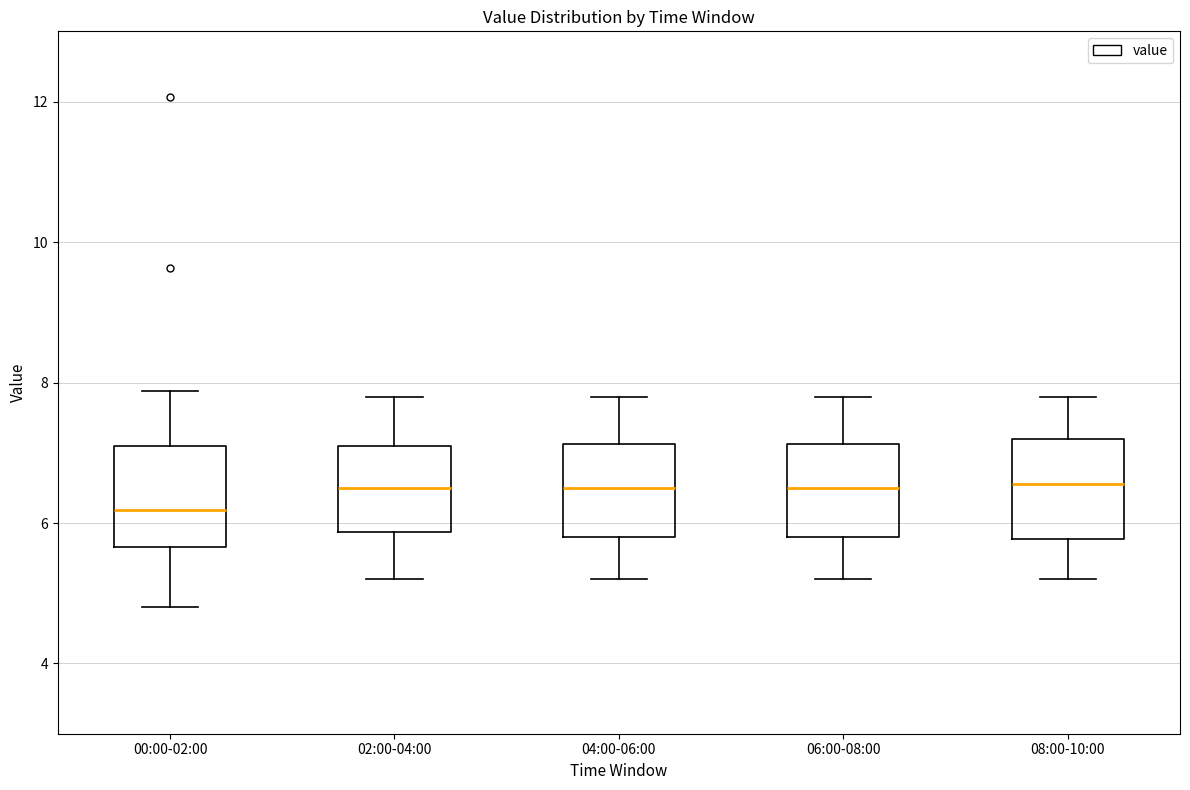

Reading left to right, transcribe this box plot: for each box, give where its median line is, the range the box spans, and where its two whiskers end, as read against the y-axis. The values are not printed on the chart, so give them approximately, as read against the axis.

00:00-02:00: median 6.2, box 5.6 to 7.0, whiskers 4.8 to 7.8
02:00-04:00: median 6.6, box 5.8 to 7.2, whiskers 5.2 to 7.8
04:00-06:00: median 6.6, box 5.8 to 7.2, whiskers 5.2 to 7.8
06:00-08:00: median 6.6, box 5.8 to 7.2, whiskers 5.2 to 7.8
08:00-10:00: median 6.6, box 5.8 to 7.2, whiskers 5.2 to 7.8